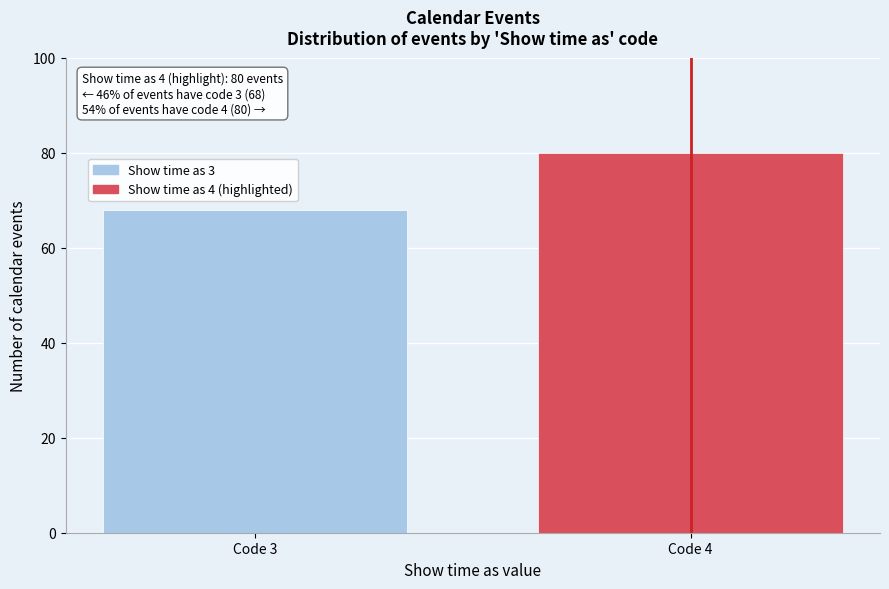

Reading left to right, extract all data points from this chart.

Code 3=68	Code 4=80